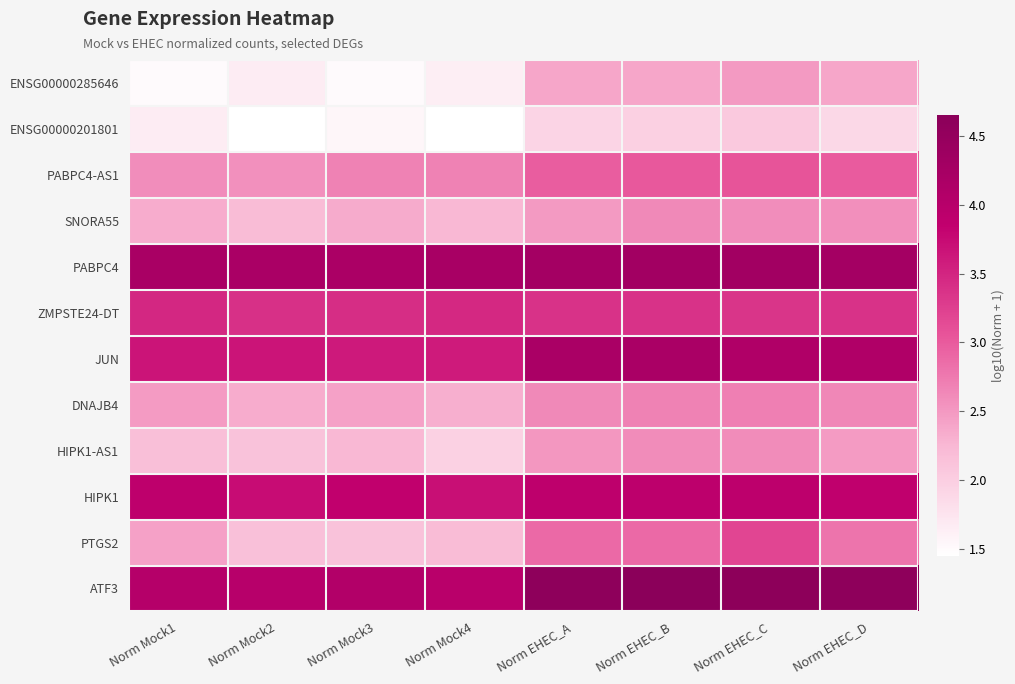

Reading left to right, transcribe all the data shown in this chart.

ENSG00000285646: Norm Mock1=1.5	Norm Mock2=1.7	Norm Mock3=1.5	Norm Mock4=1.6	Norm EHEC_A=2.4	Norm EHEC_B=2.4	Norm EHEC_C=2.5	Norm EHEC_D=2.4
ENSG00000201801: Norm Mock1=1.7	Norm Mock2=1.5	Norm Mock3=1.6	Norm Mock4=1.4	Norm EHEC_A=1.9	Norm EHEC_B=2.0	Norm EHEC_C=2.1	Norm EHEC_D=1.9
PABPC4-AS1: Norm Mock1=2.6	Norm Mock2=2.6	Norm Mock3=2.7	Norm Mock4=2.7	Norm EHEC_A=3.0	Norm EHEC_B=3.0	Norm EHEC_C=3.0	Norm EHEC_D=3.0
SNORA55: Norm Mock1=2.3	Norm Mock2=2.2	Norm Mock3=2.4	Norm Mock4=2.2	Norm EHEC_A=2.5	Norm EHEC_B=2.6	Norm EHEC_C=2.6	Norm EHEC_D=2.6
PABPC4: Norm Mock1=4.2	Norm Mock2=4.2	Norm Mock3=4.2	Norm Mock4=4.2	Norm EHEC_A=4.3	Norm EHEC_B=4.3	Norm EHEC_C=4.3	Norm EHEC_D=4.3
ZMPSTE24-DT: Norm Mock1=3.5	Norm Mock2=3.4	Norm Mock3=3.4	Norm Mock4=3.5	Norm EHEC_A=3.4	Norm EHEC_B=3.4	Norm EHEC_C=3.3	Norm EHEC_D=3.4
JUN: Norm Mock1=3.7	Norm Mock2=3.7	Norm Mock3=3.6	Norm Mock4=3.6	Norm EHEC_A=4.2	Norm EHEC_B=4.2	Norm EHEC_C=4.1	Norm EHEC_D=4.1
DNAJB4: Norm Mock1=2.5	Norm Mock2=2.3	Norm Mock3=2.4	Norm Mock4=2.3	Norm EHEC_A=2.6	Norm EHEC_B=2.7	Norm EHEC_C=2.7	Norm EHEC_D=2.6
HIPK1-AS1: Norm Mock1=2.2	Norm Mock2=2.1	Norm Mock3=2.2	Norm Mock4=2.0	Norm EHEC_A=2.5	Norm EHEC_B=2.6	Norm EHEC_C=2.6	Norm EHEC_D=2.5
HIPK1: Norm Mock1=3.9	Norm Mock2=3.7	Norm Mock3=3.9	Norm Mock4=3.7	Norm EHEC_A=3.9	Norm EHEC_B=3.9	Norm EHEC_C=3.9	Norm EHEC_D=3.9
PTGS2: Norm Mock1=2.4	Norm Mock2=2.1	Norm Mock3=2.1	Norm Mock4=2.2	Norm EHEC_A=2.9	Norm EHEC_B=2.9	Norm EHEC_C=3.2	Norm EHEC_D=2.8
ATF3: Norm Mock1=4.0	Norm Mock2=4.0	Norm Mock3=4.1	Norm Mock4=4.0	Norm EHEC_A=4.6	Norm EHEC_B=4.7	Norm EHEC_C=4.6	Norm EHEC_D=4.6